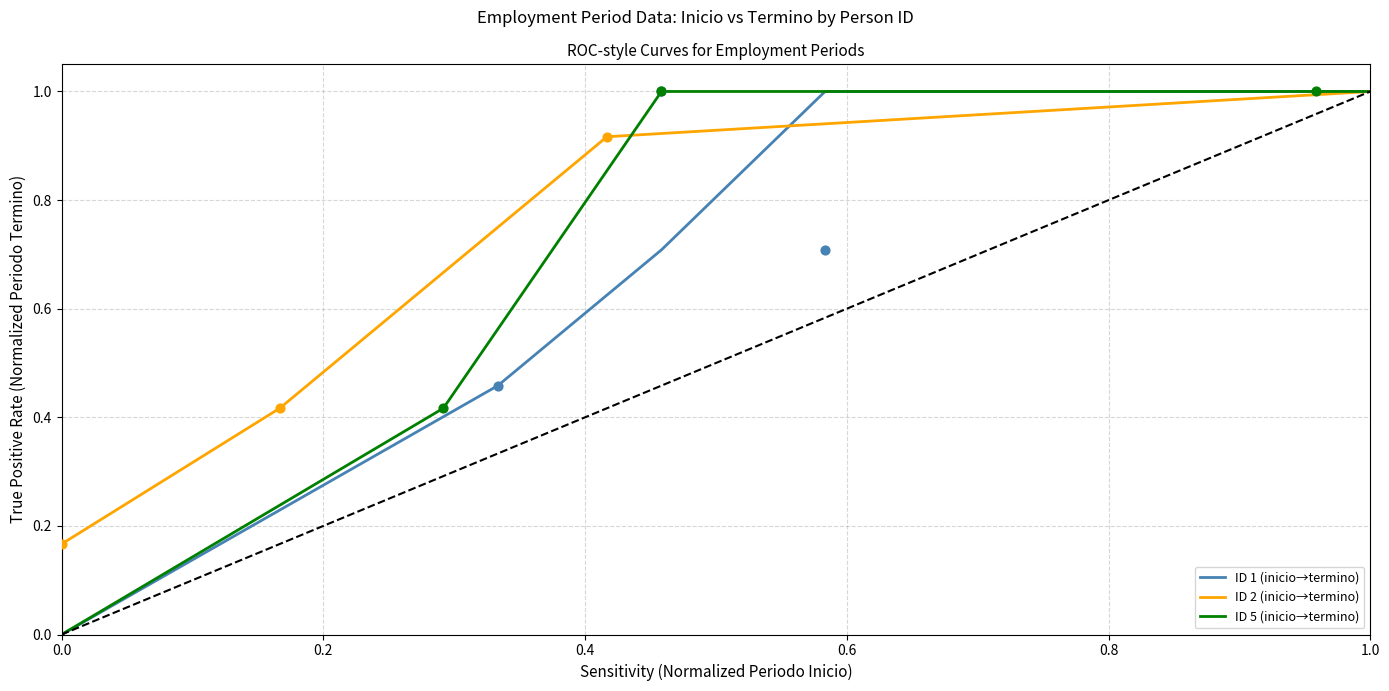

What is the maximum value for ID 1 (inicio→termino)?

1.0